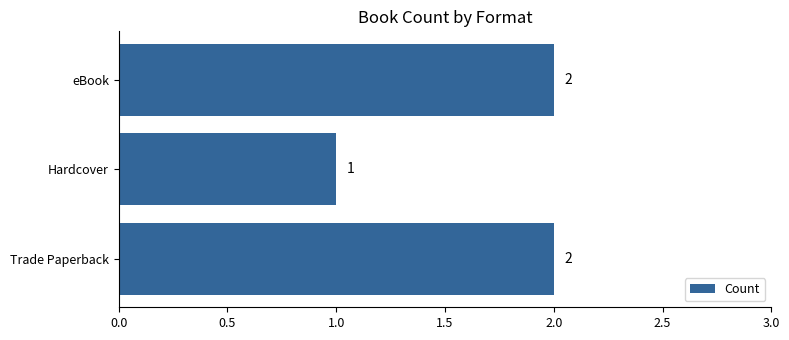

Does the chart contain stacked bars?

No